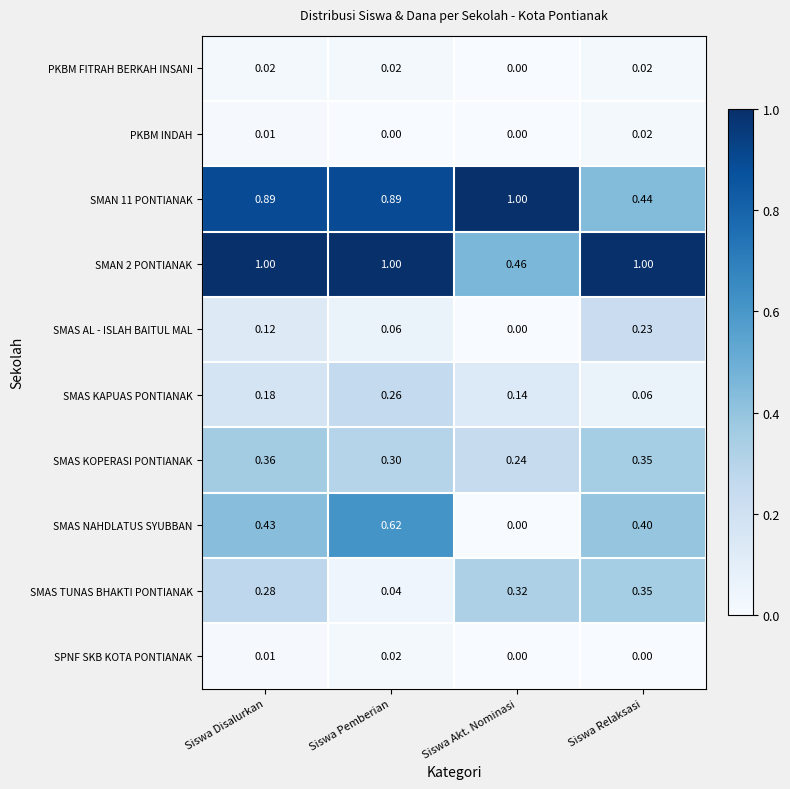

Is the value of SMAS AL - ISLAH BAITUL MAL at Siswa Disalurkan greater than the value of SMAS TUNAS BHAKTI PONTIANAK at Siswa Relaksasi?

No